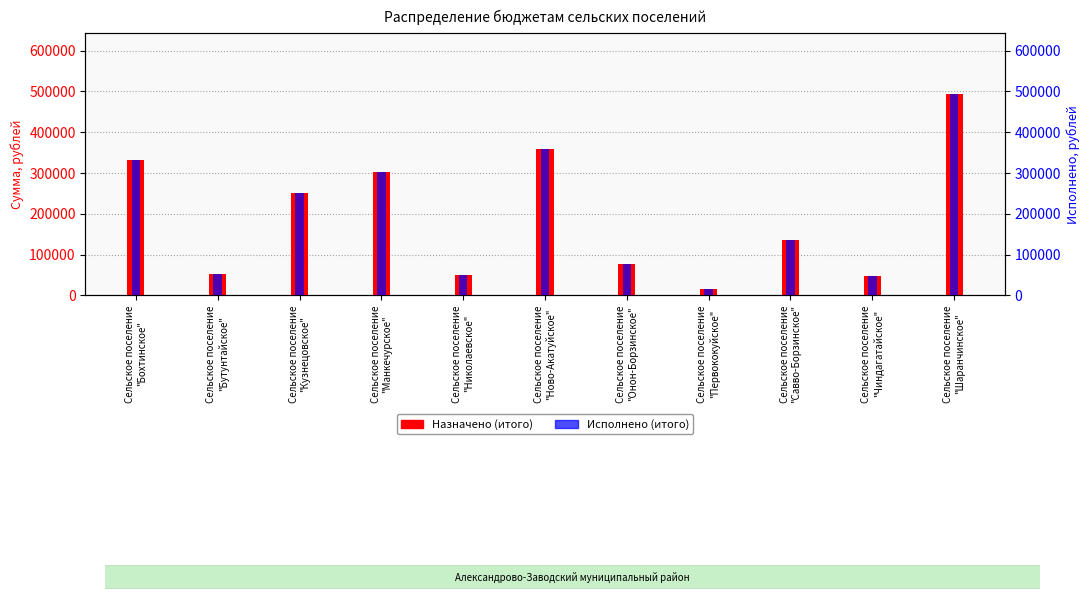

What is the difference between the maximum and minimum values in the Назначено (итого) series?

479100